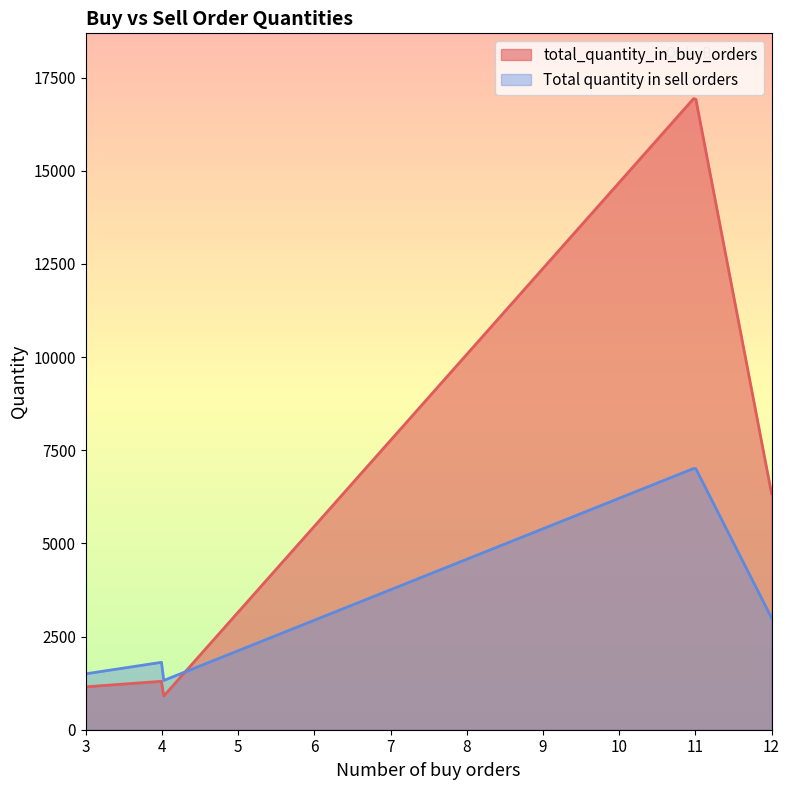

Does the chart display data point markers on the line(s)?

No